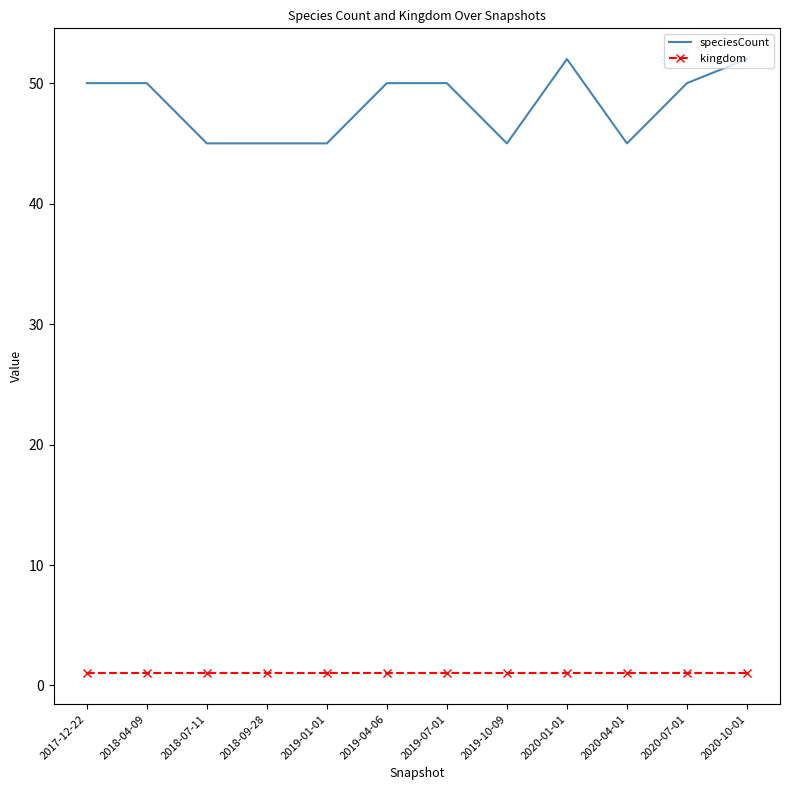

How many series are shown in this chart?

2